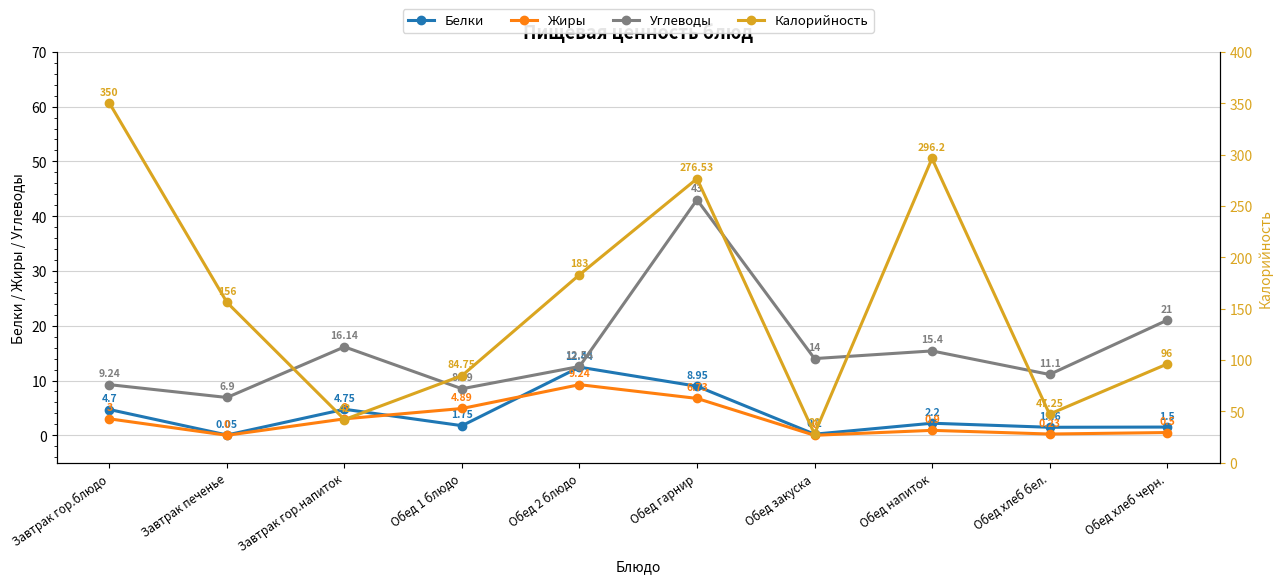

Reading right to left, list all the values displayed in this chart.

Белки: 1.5	1.5	2.2	0.2	8.9	12.4	1.8	4.8	0.1	4.7
Жиры: 0.5	0.2	0.9	0.0	6.7	9.2	4.9	3.0	0.0	3.0
Углеводы: 21.0	11.1	15.4	14.0	43.0	12.6	8.5	16.1	6.9	9.2
Калорийность: 96.0	47.2	296.2	28.0	276.5	183.0	84.8	42.0	156.0	350.0